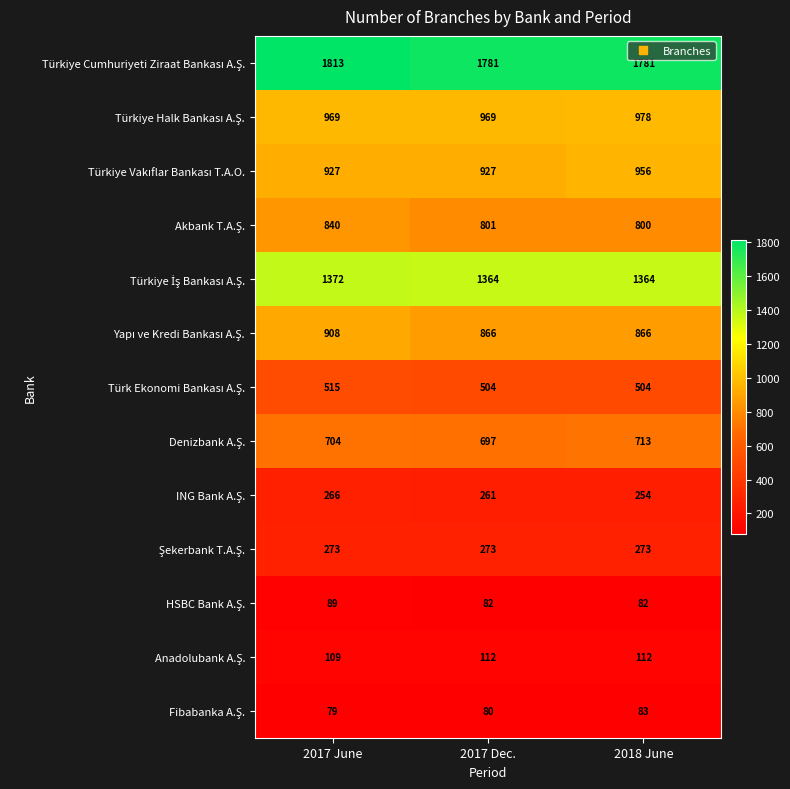

What is the spread (max minus min) of values at 2017 June?

1734